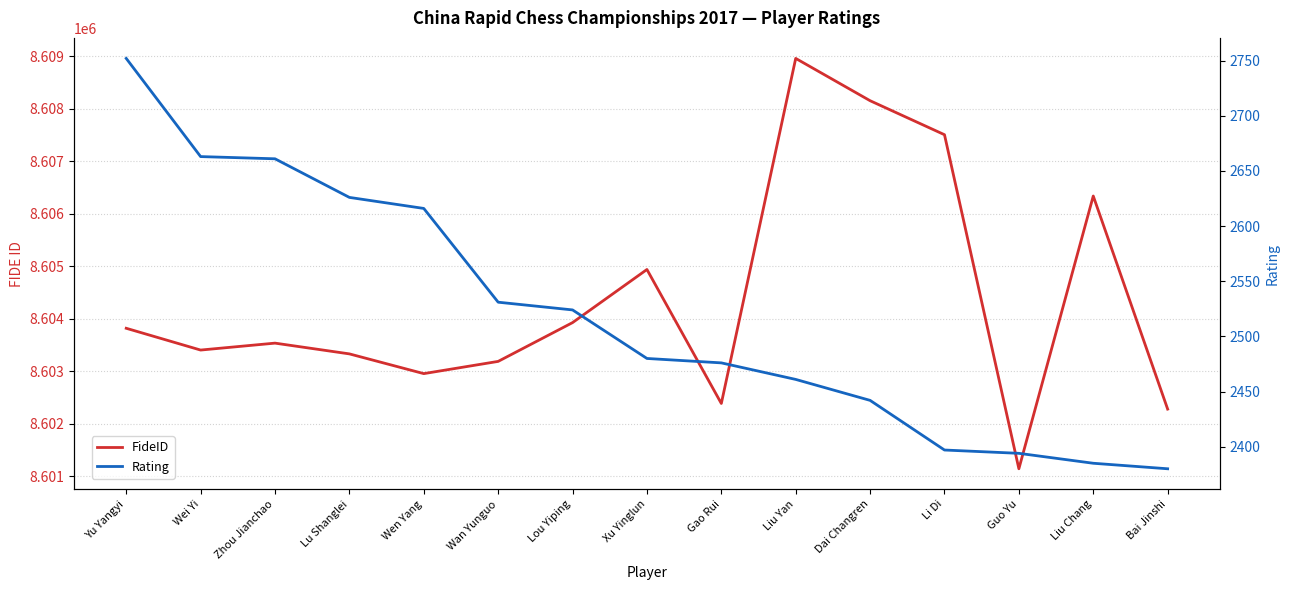

Reading left to right, extract all data points from this chart.

FideID: 8603820	8603405	8603537	8603332	8602956	8603189	8603928	8604940	8602387	8608962	8608156	8607508	8601143	8606340	8602280
Rating: 2752	2663	2661	2626	2616	2531	2524	2480	2476	2461	2442	2397	2394	2385	2380